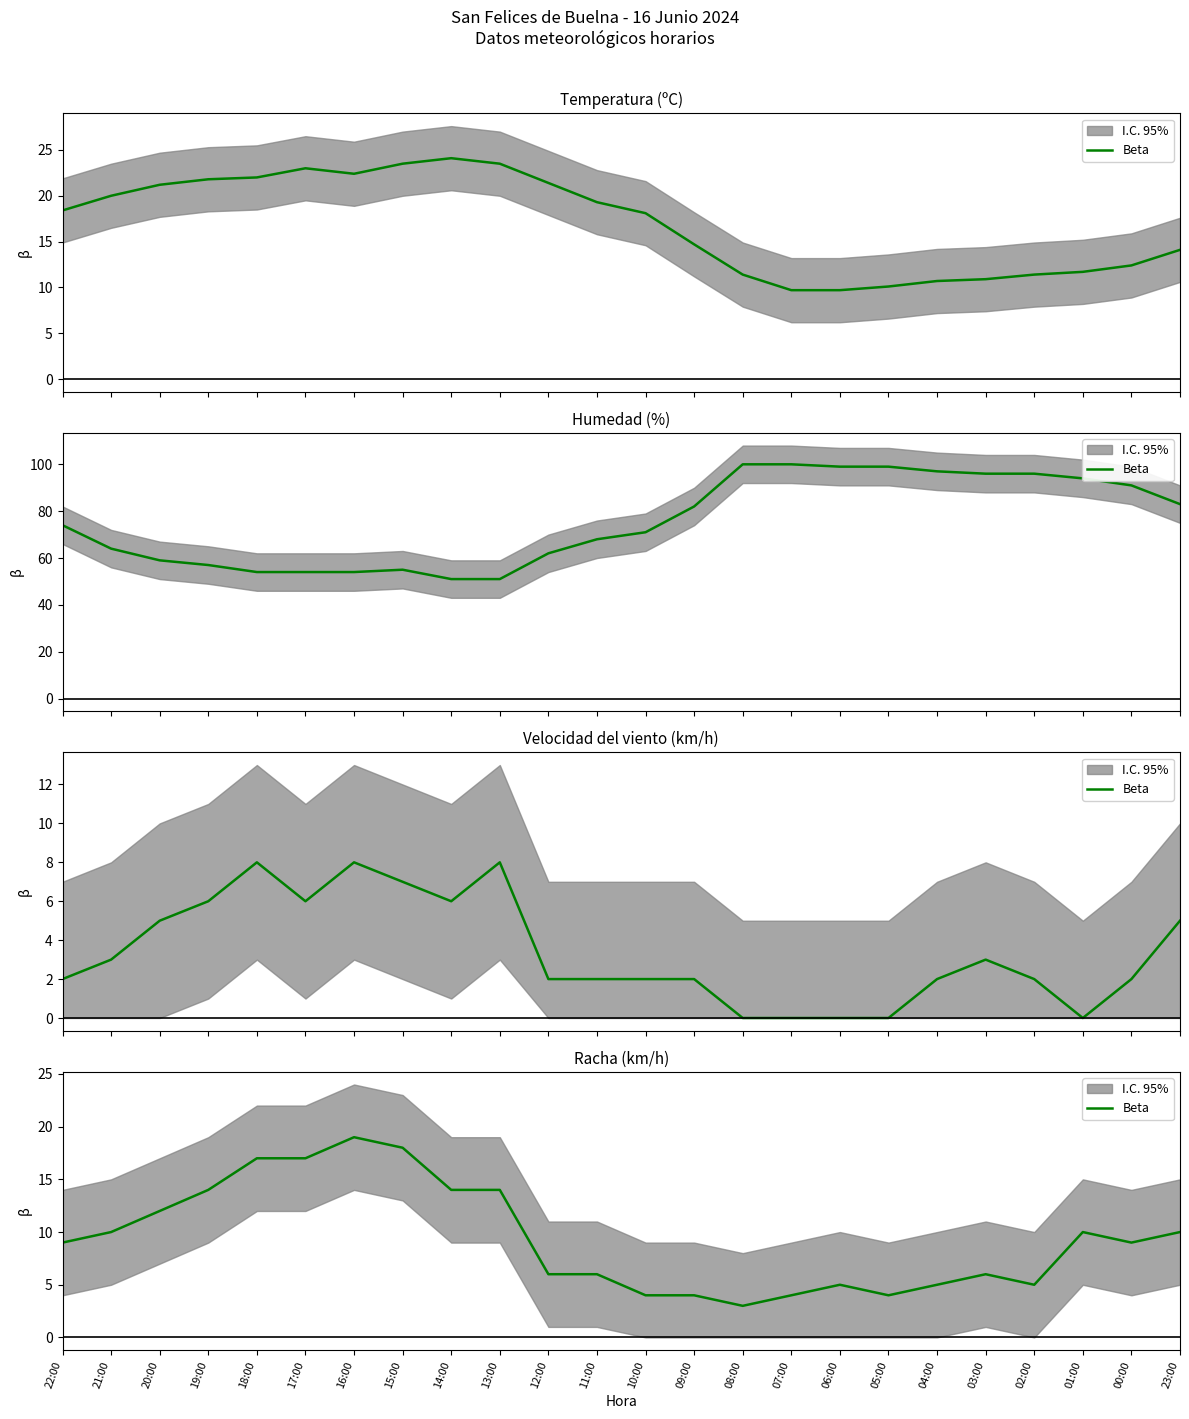

What is the value of the 11th point from the left?

6